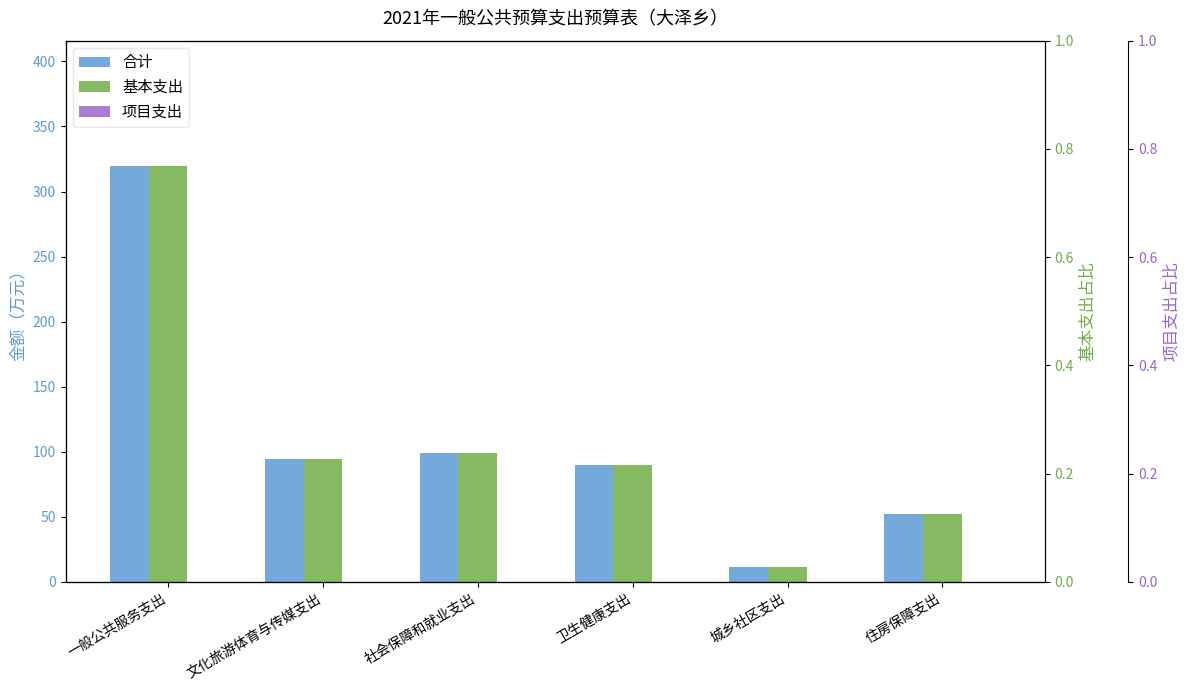

Count the number of data series in this chart.

3